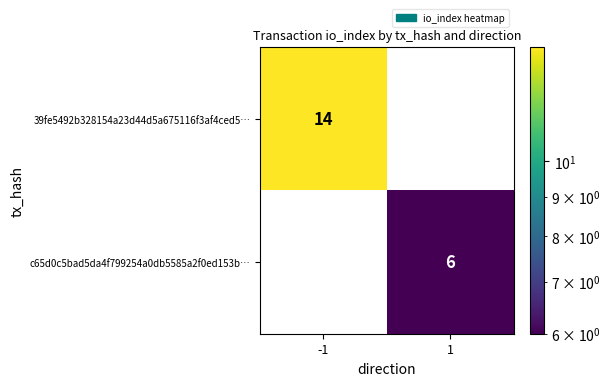

Rank the series by their maximum value, from highest to lowest.

39fe5492b328154a23d44d5a675116f3af4ced5…, c65d0c5bad5da4f799254a0db5585a2f0ed153b…